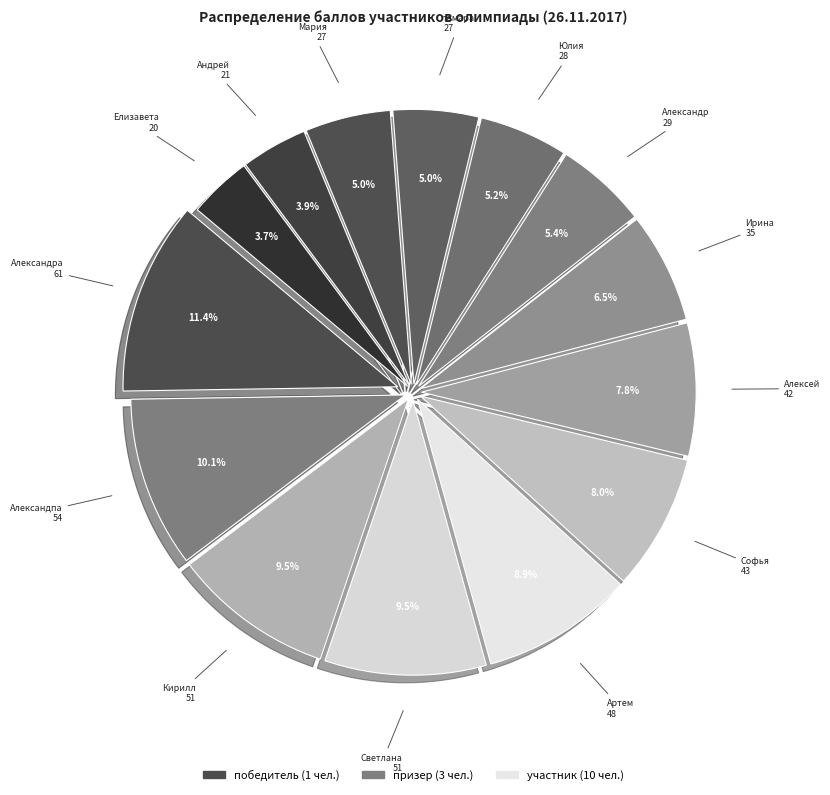

The тамара slice represents 1% of the pie. True or false?

False